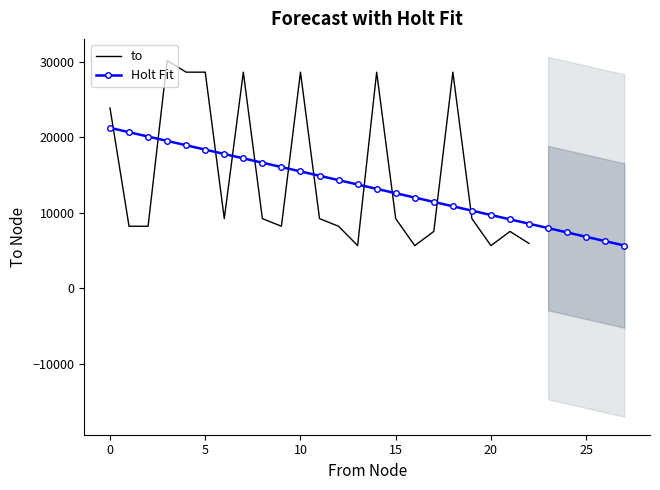

What is the maximum value for to?

30195